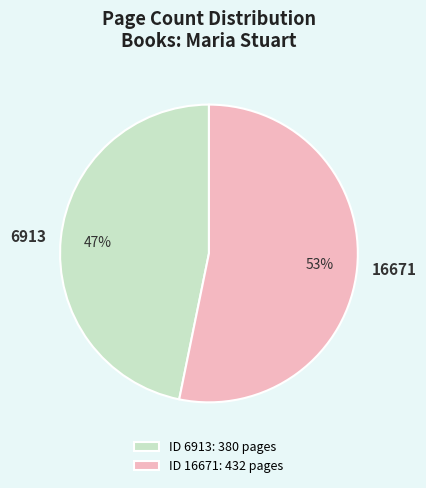

To the nearest percent, what is the average slice percentage?

50%